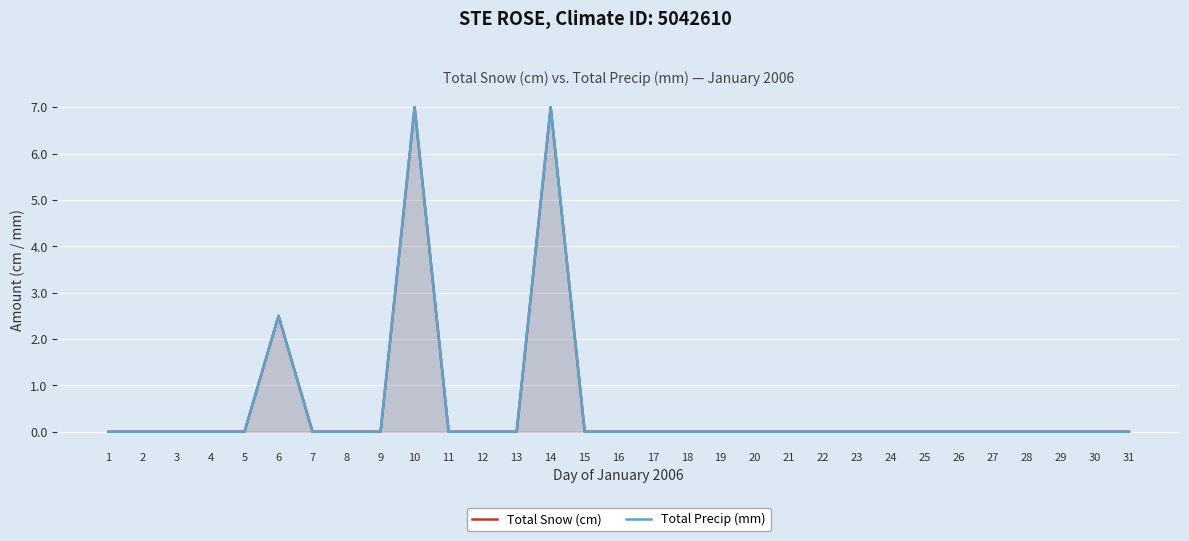

True or false: Total Snow (cm) and Total Precip (mm) cross at least once.

False